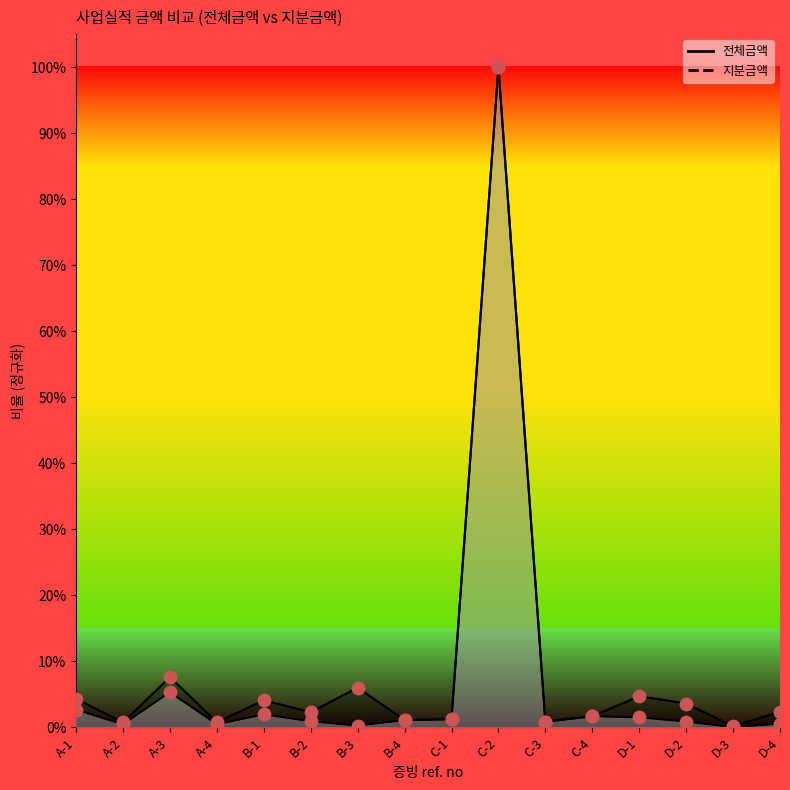

What are all the series names shown in the legend?

지분금액, 전체금액